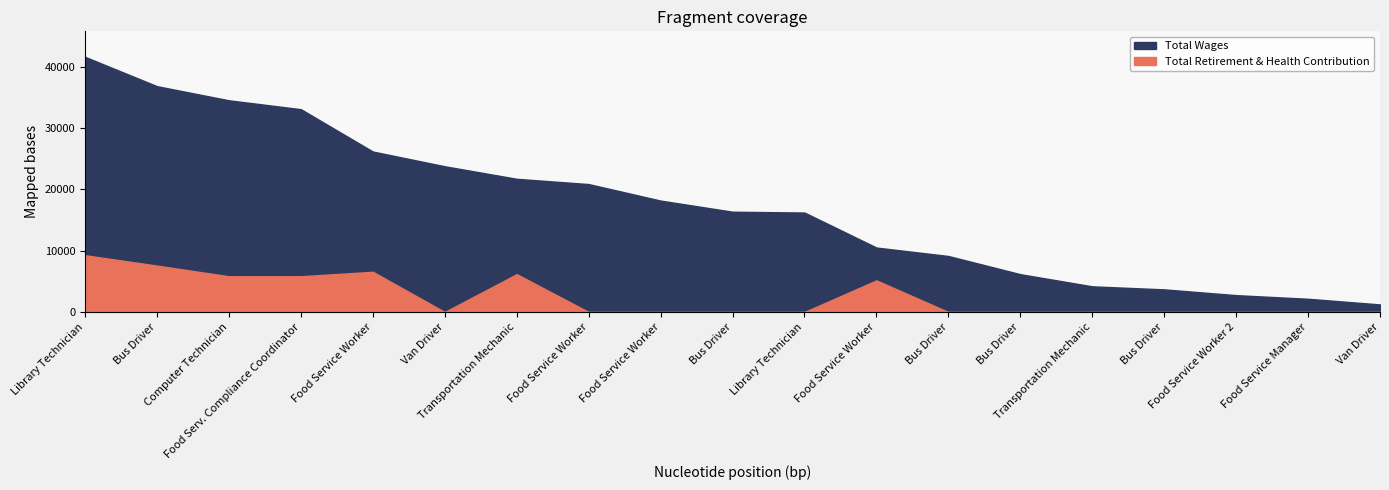

The Total Wages series shows 10511 at Food Service Worker. True or false?

True